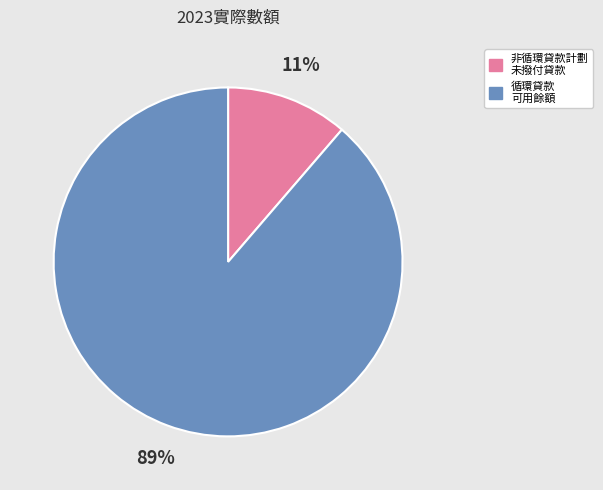

Does any single category account for the majority?

Yes